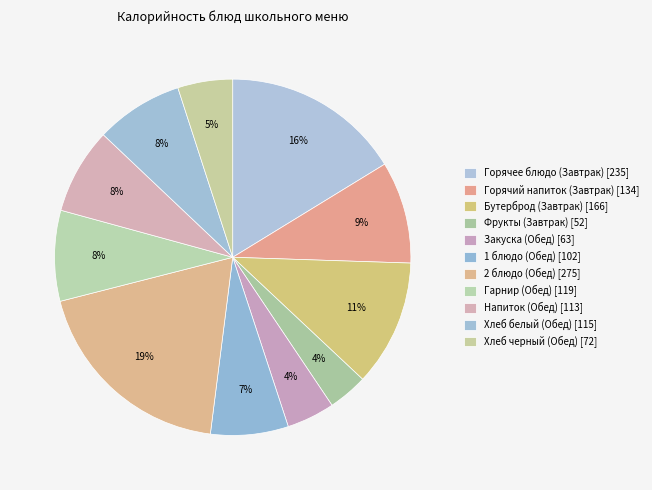

Do Гарнир (Обед) and Хлеб белый (Обед) together represent more than half of the pie?

No